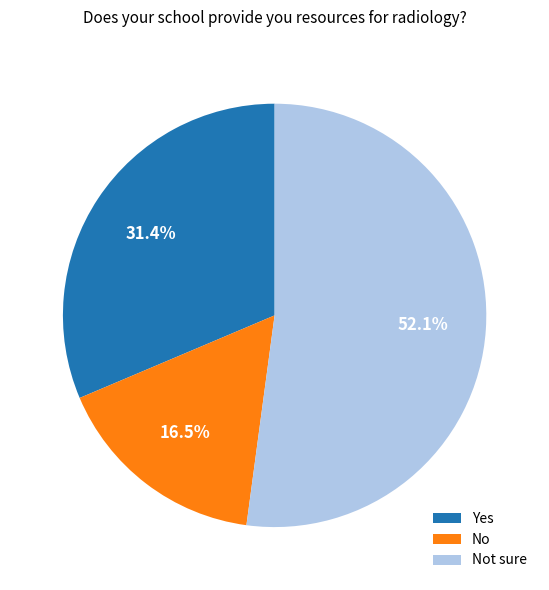

The Yes slice represents 18% of the pie. True or false?

False